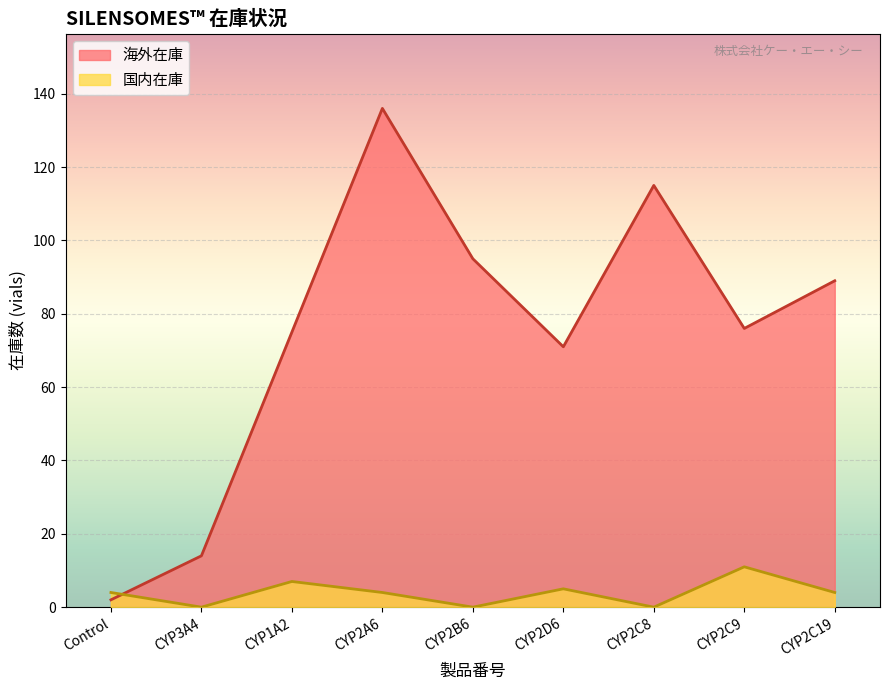

List the series in order of their overall mean, highest first.

海外在庫, 国内在庫